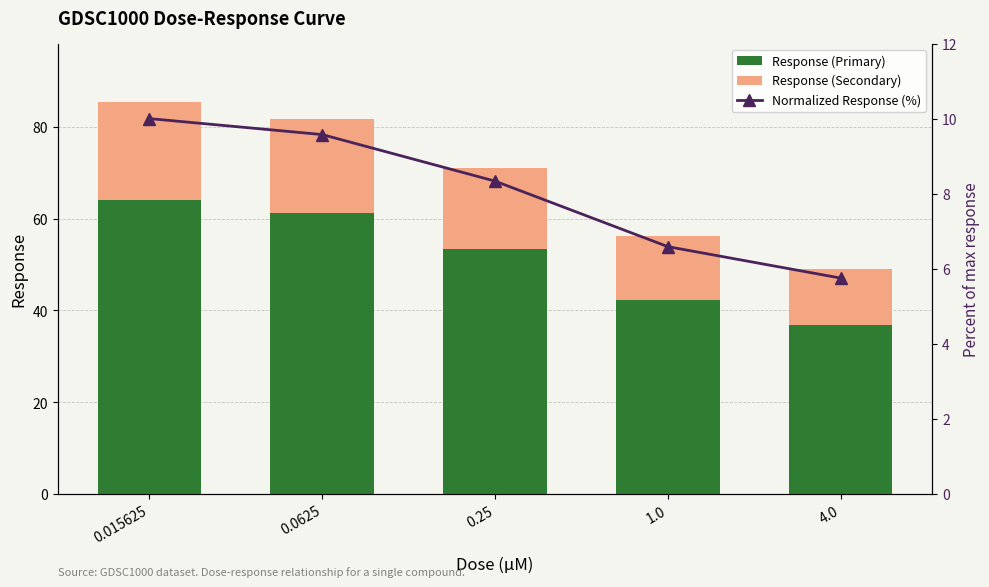

What is the difference between the maximum and second lowest values in the Response (Primary) series?

21.9